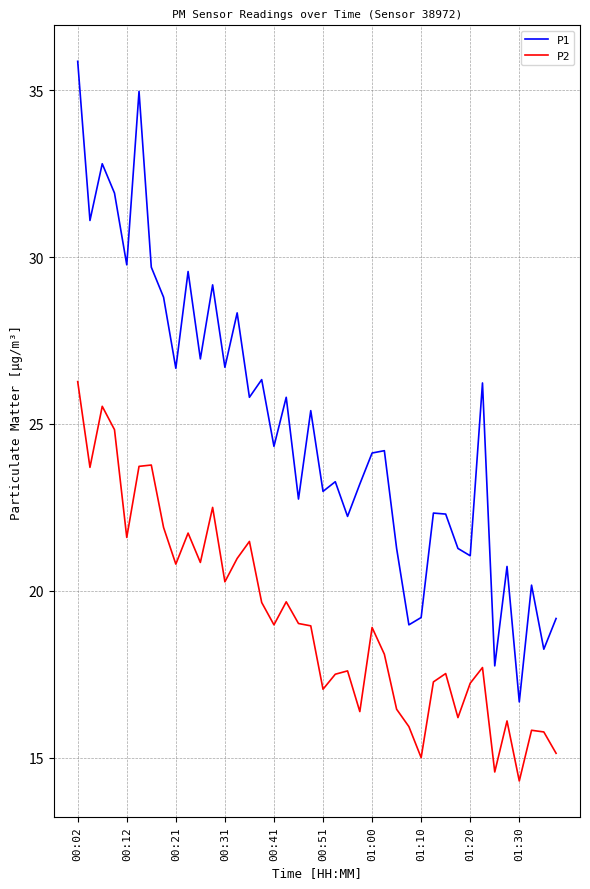

Which series has the widest spread of values?

P1